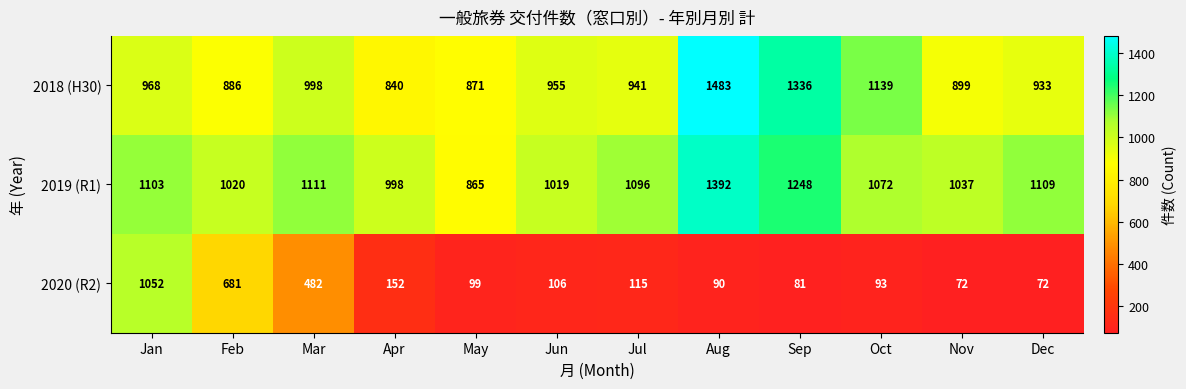

Where is 2020 (R2) nearest to the value 562?

Mar